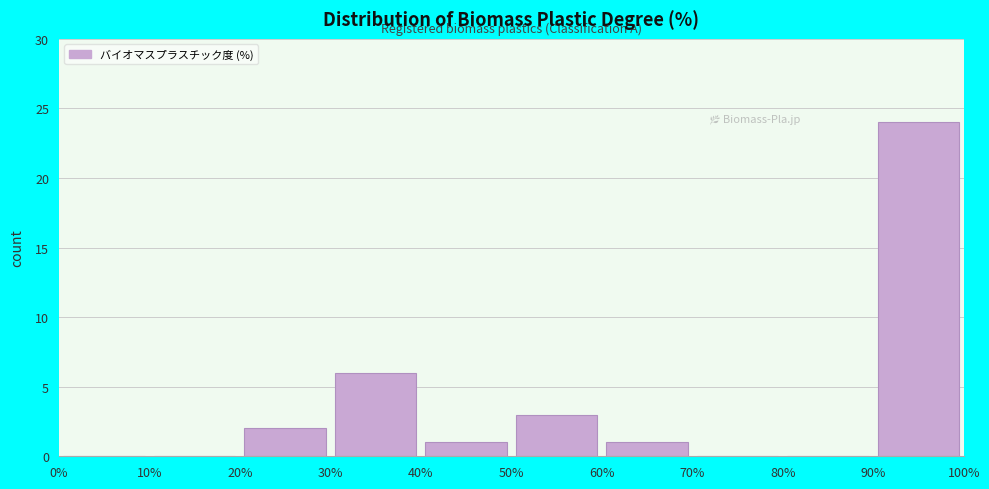

What is the height of the bar covering 30% to 40% on the x-axis? The values are not printed on the chart, so give them approximately, as read against the axis.

6